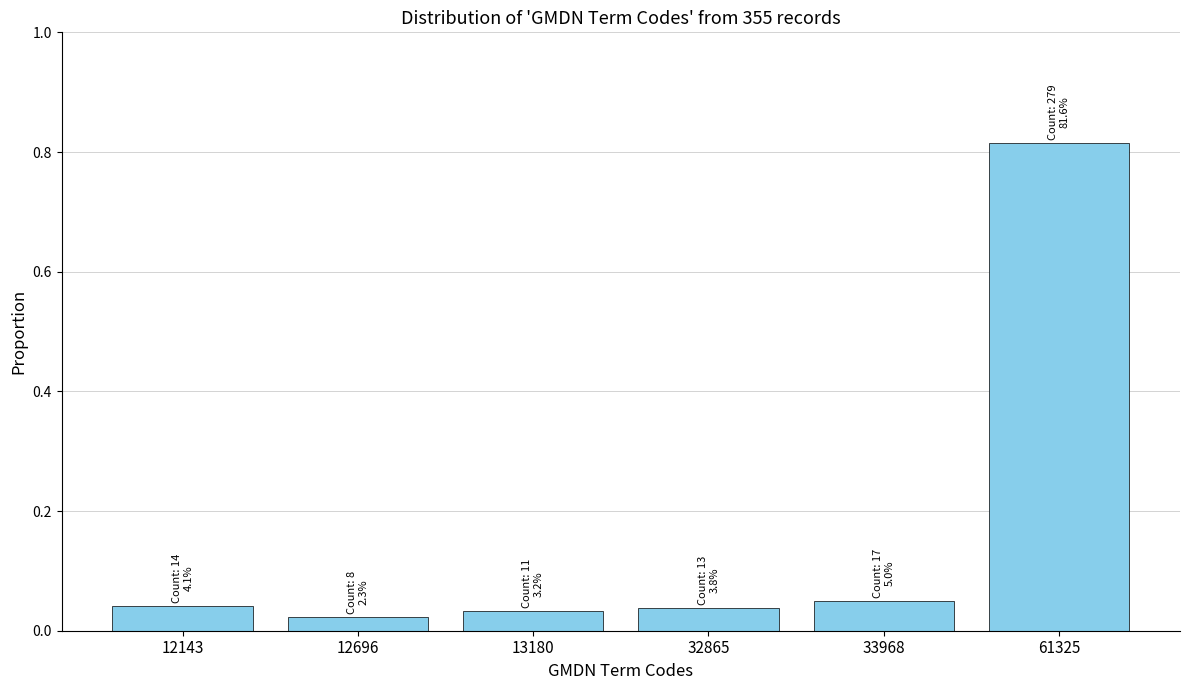

What is the sum of all values?

1.0